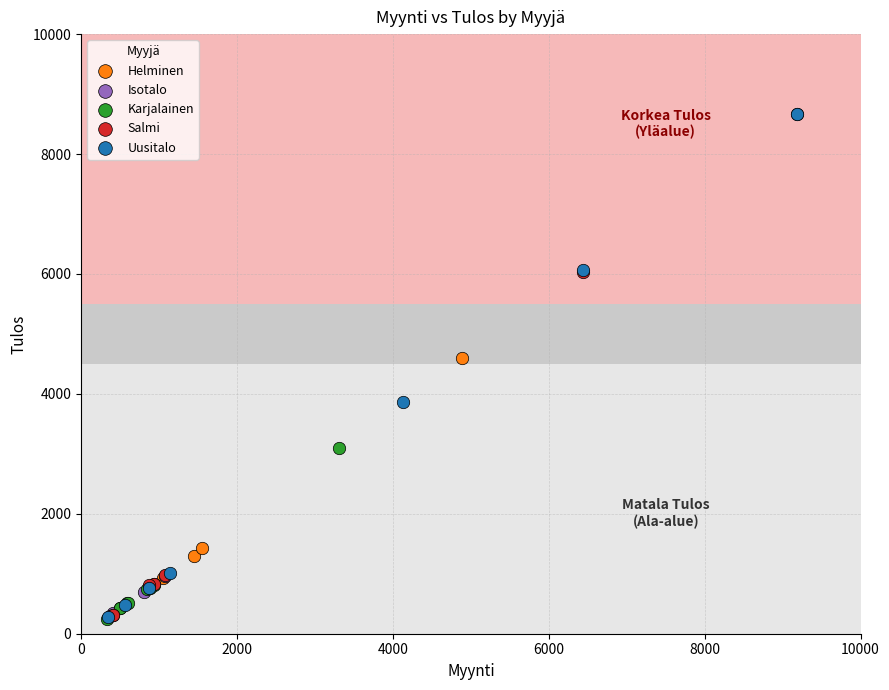

Which series has the largest Y range (max minus min)?

Uusitalo